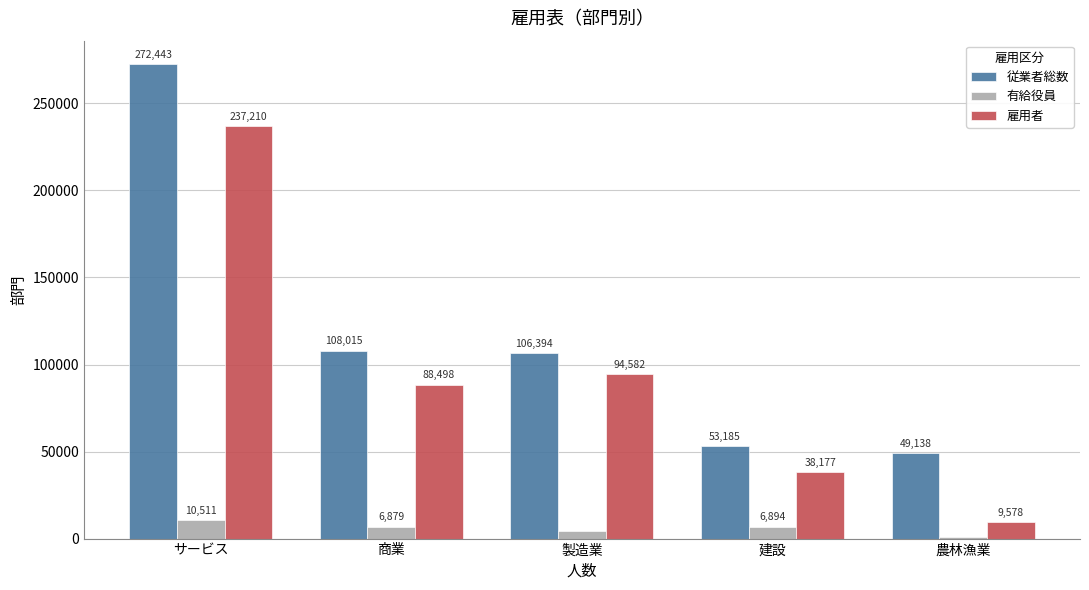

Rank the series by their average value, from highest to lowest.

従業者総数, 雇用者, 有給役員